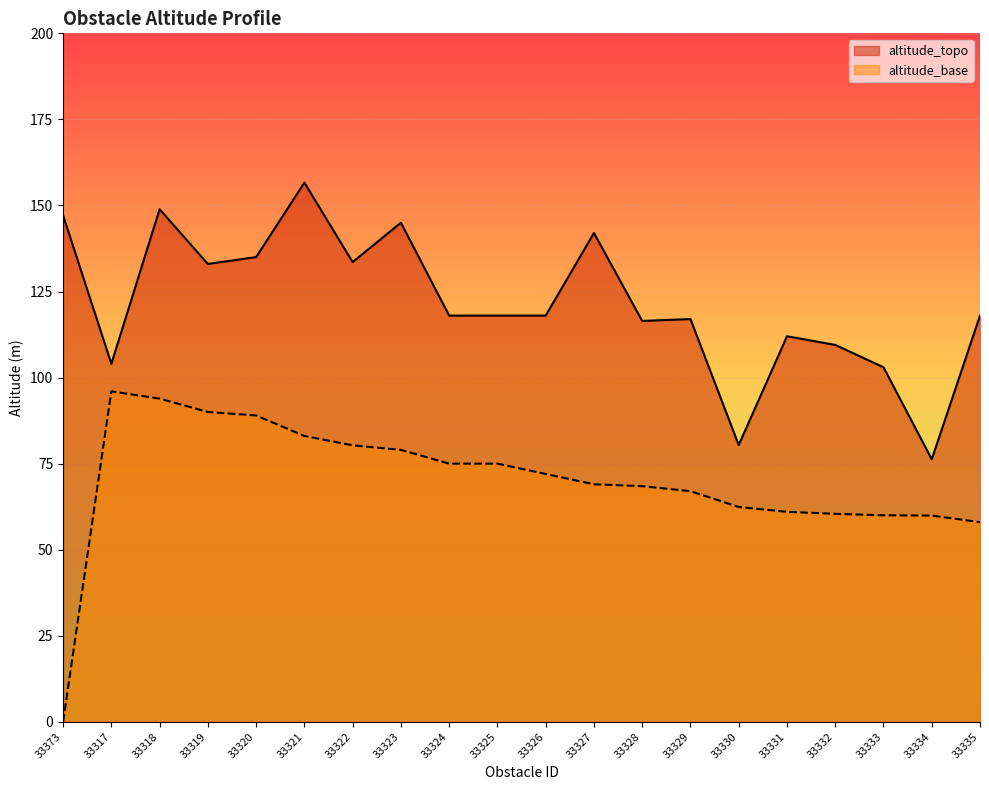

At how many categories does at least one series exceed 131?

8